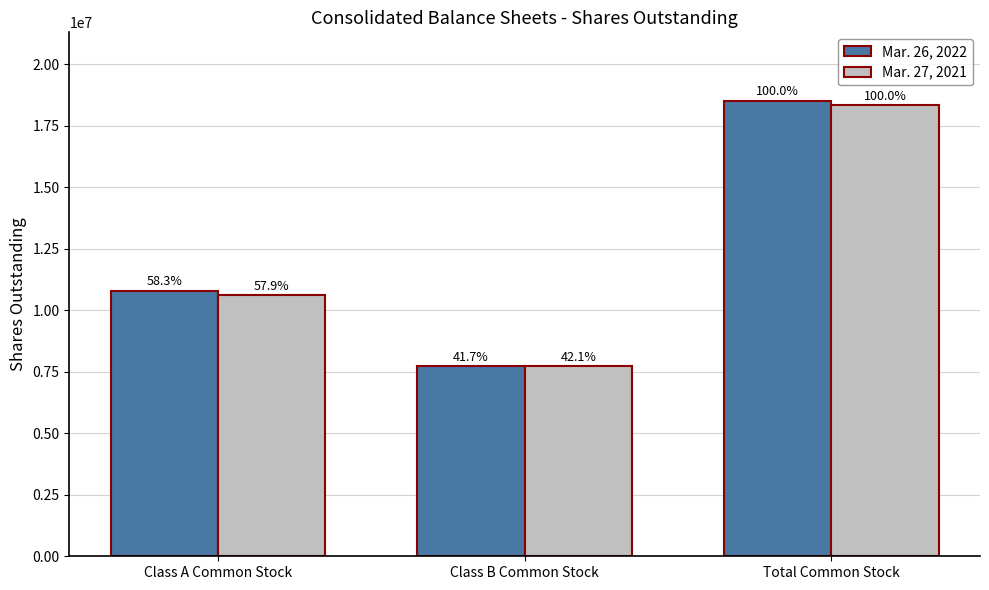

Reading right to left, what are all the values shown in this chart?

Mar. 26, 2022: 18513413	7717970	10795443
Mar. 27, 2021: 18328943	7717970	10610973